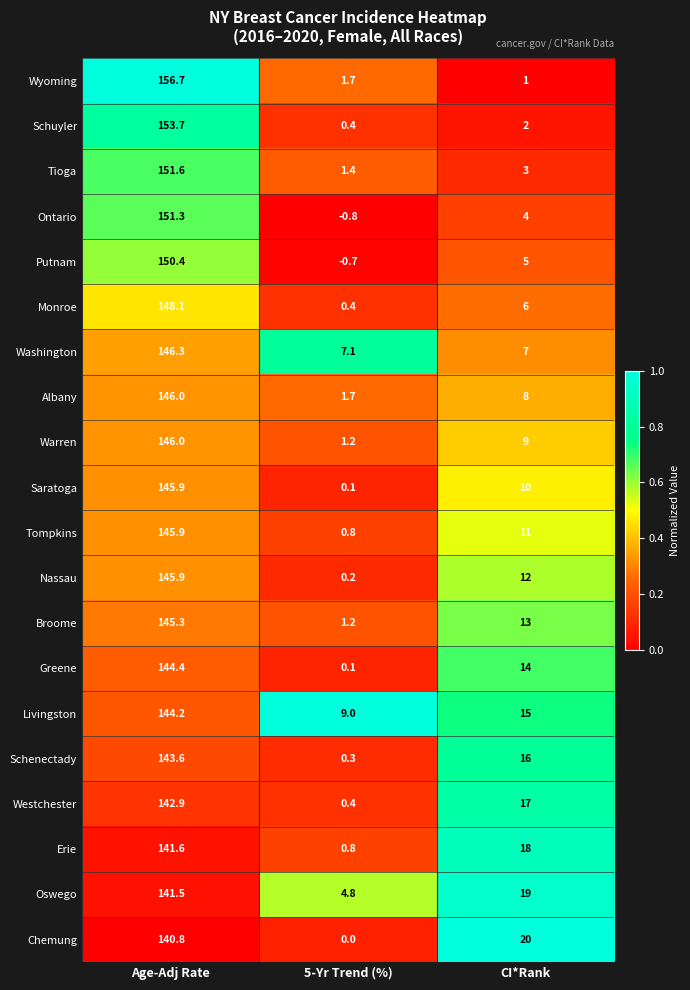

What is the sum of all Nassau values?

158.1